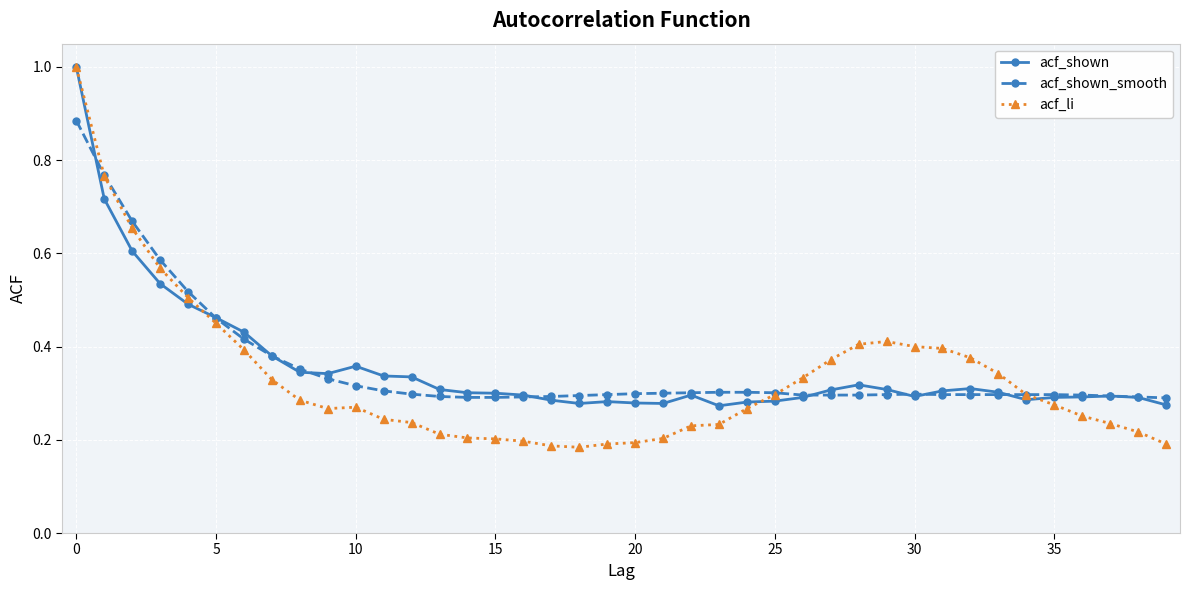

At how many categories does at least one series exceed 0?

40